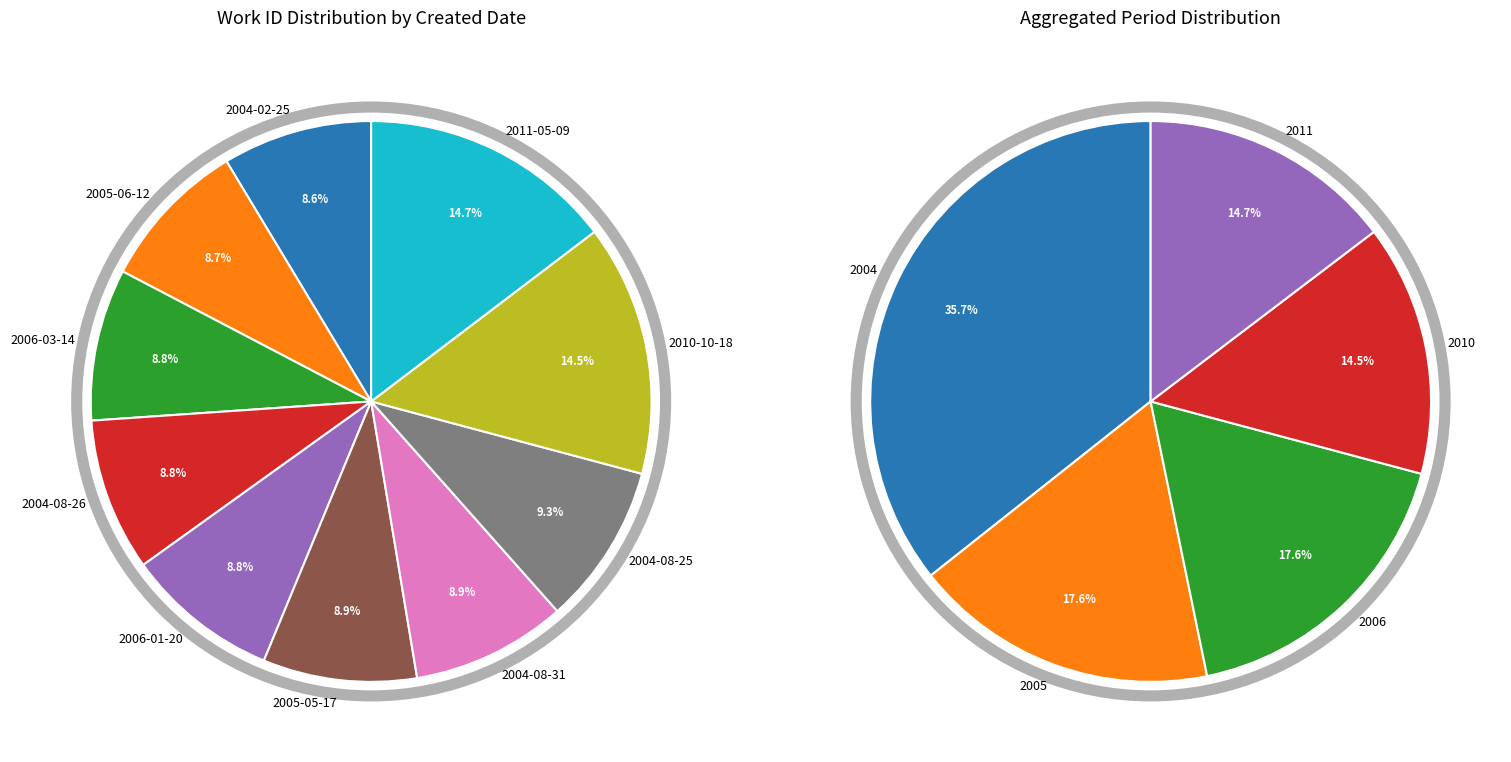

What is the largest slice in the pie chart?

2011-05-09